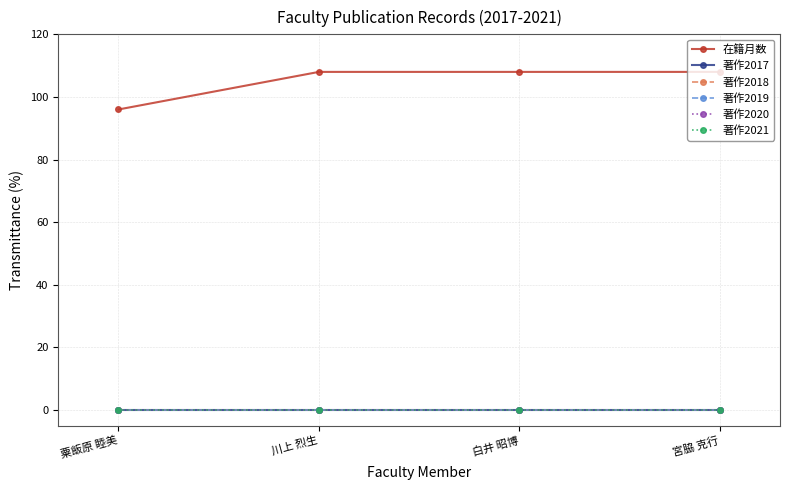

What is the label of the 1st point from the left?

粟飯原 睦美